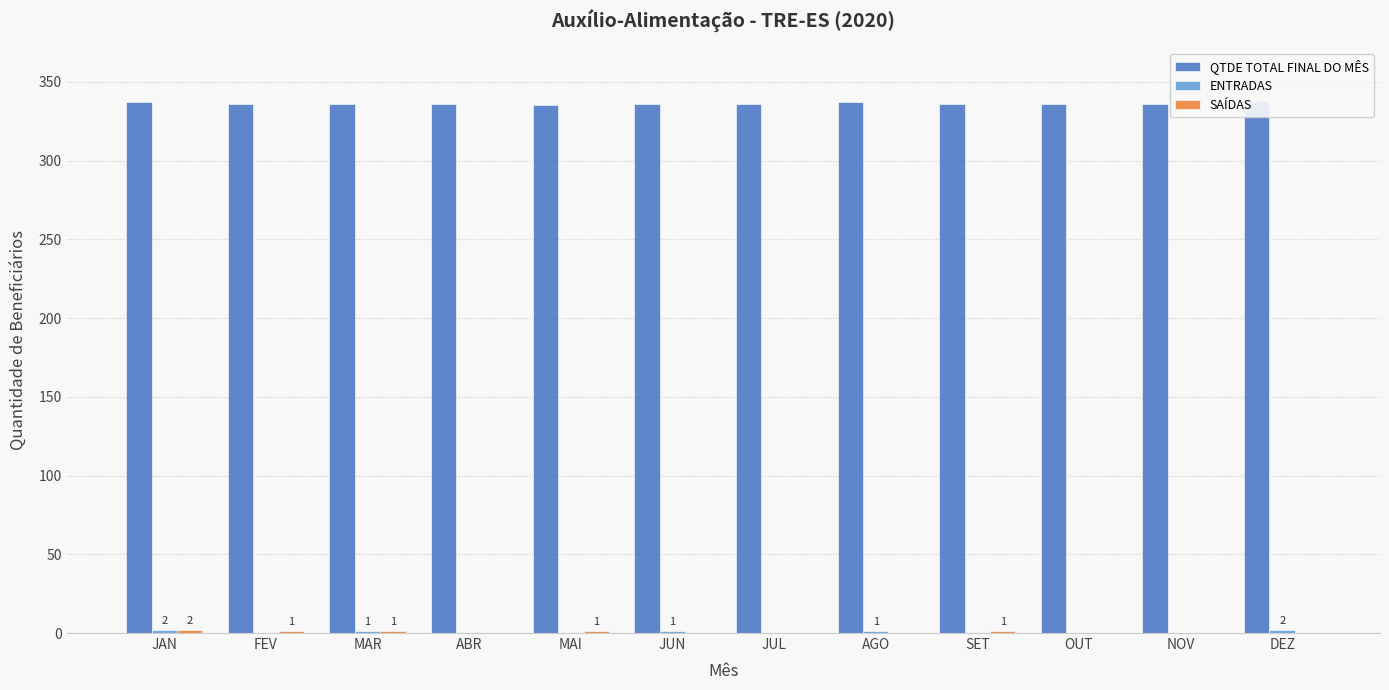

Reading right to left, transcribe all the data shown in this chart.

QTDE TOTAL FINAL DO MÊS: DEZ=338	NOV=336	OUT=336	SET=336	AGO=337	JUL=336	JUN=336	MAI=335	ABR=336	MAR=336	FEV=336	JAN=337
ENTRADAS: DEZ=2	NOV=0	OUT=0	SET=0	AGO=1	JUL=0	JUN=1	MAI=0	ABR=0	MAR=1	FEV=0	JAN=2
SAÍDAS: DEZ=0	NOV=0	OUT=0	SET=1	AGO=0	JUL=0	JUN=0	MAI=1	ABR=0	MAR=1	FEV=1	JAN=2